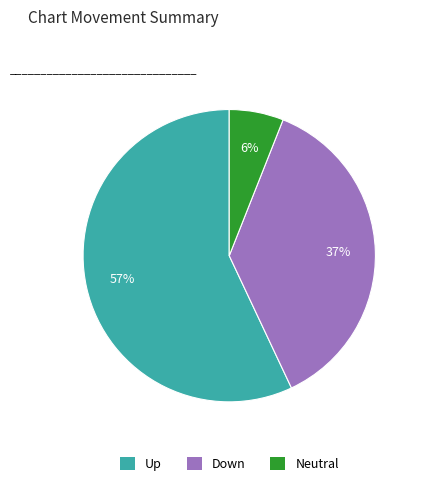

To the nearest percent, what is the average slice percentage?

33%